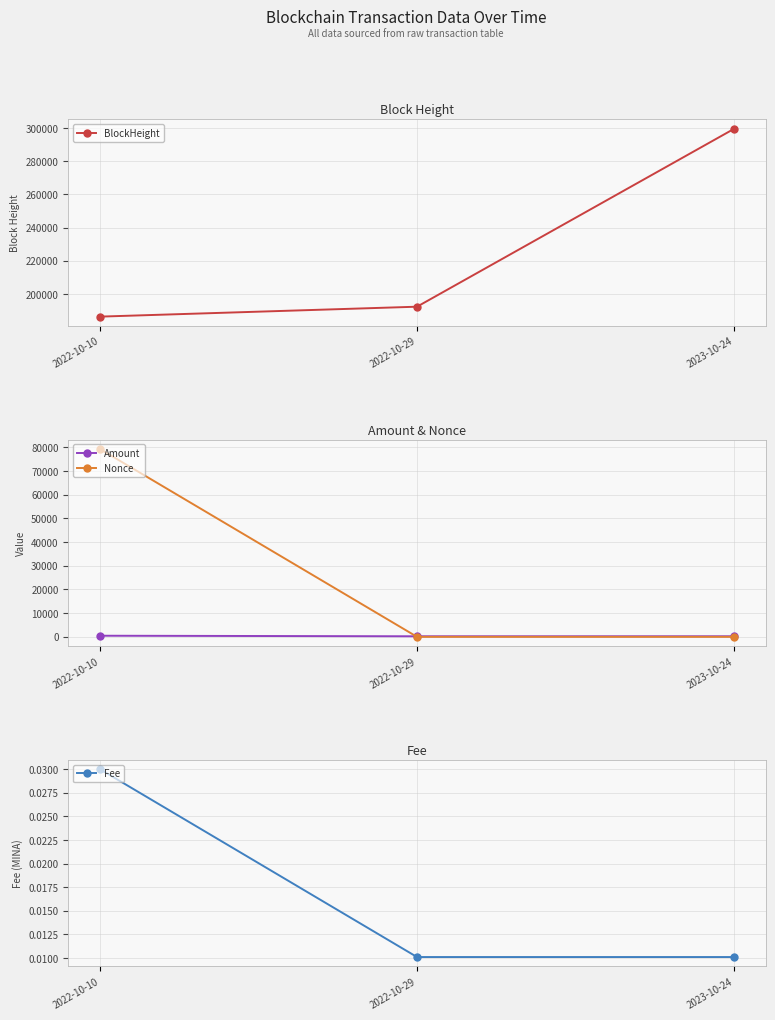

What position from the right is 2023-10-24?

1